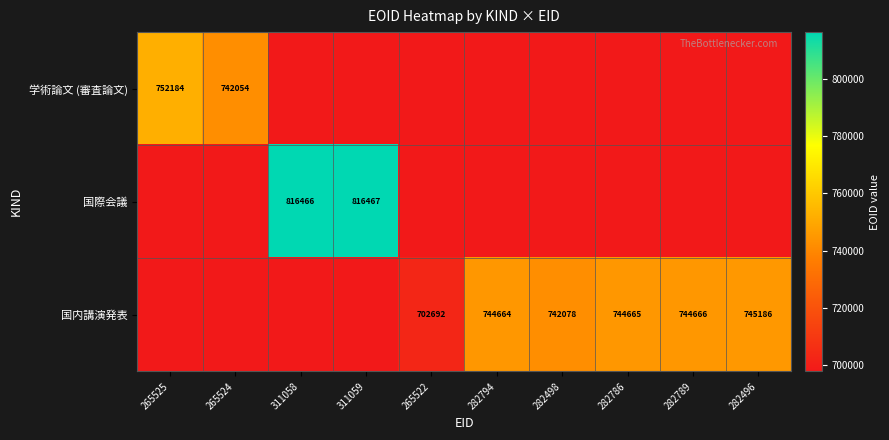

The 学術論文 (審査論文) series shows 752184 at 265525. True or false?

True